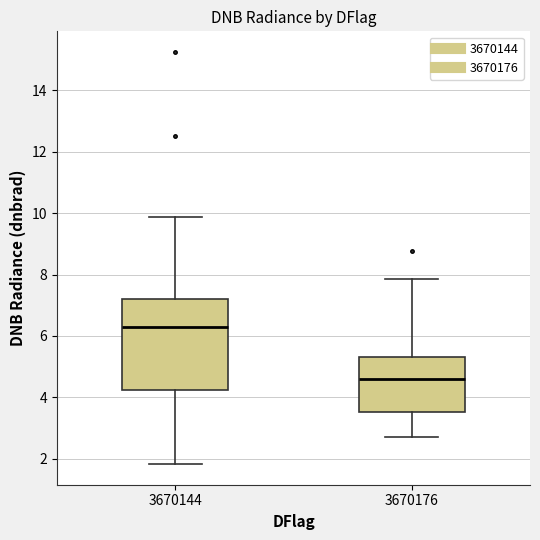

Which box's median line is the lowest?

3670176